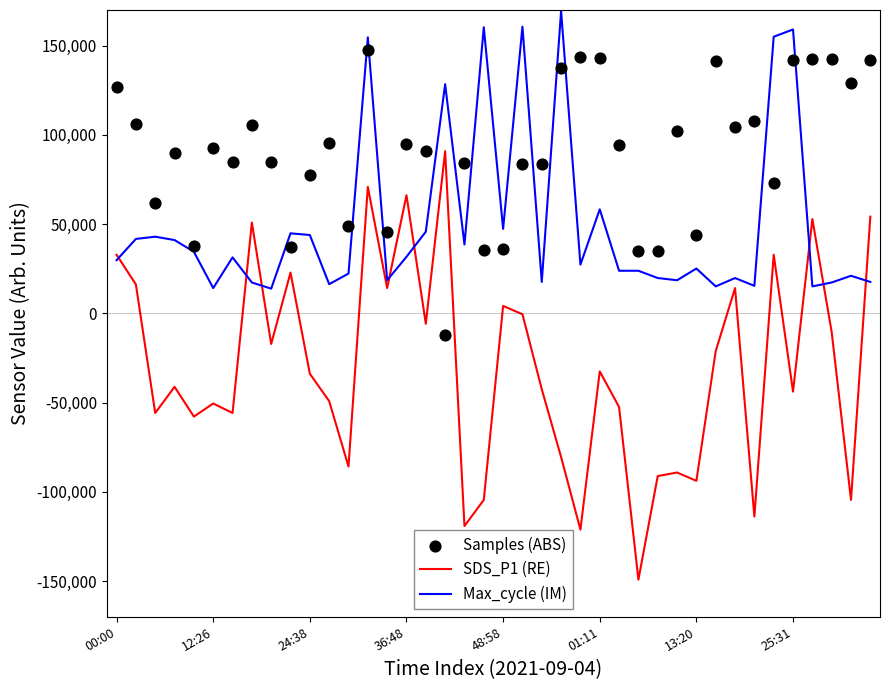

At which category is the sum across all series the highest?

13